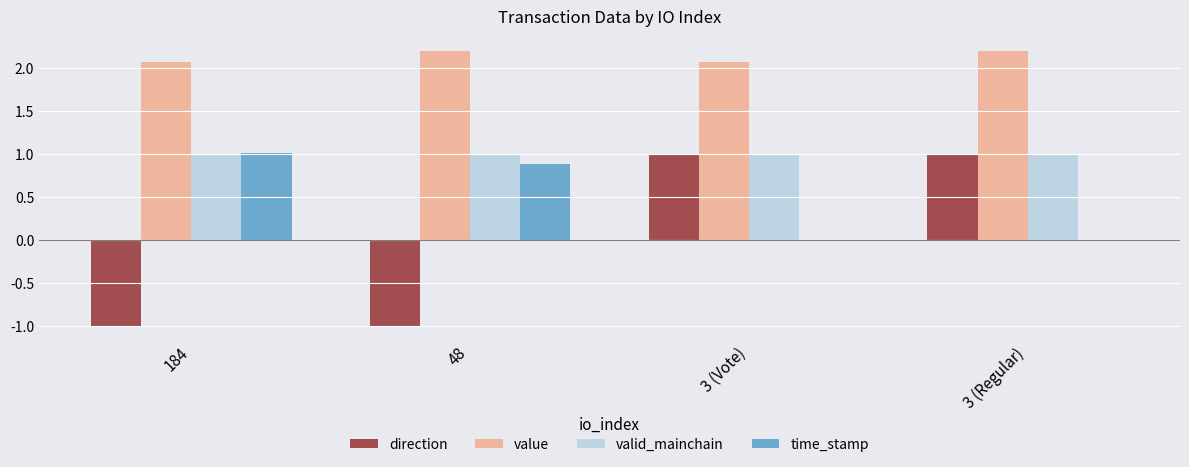

How many data points does each series have?

4